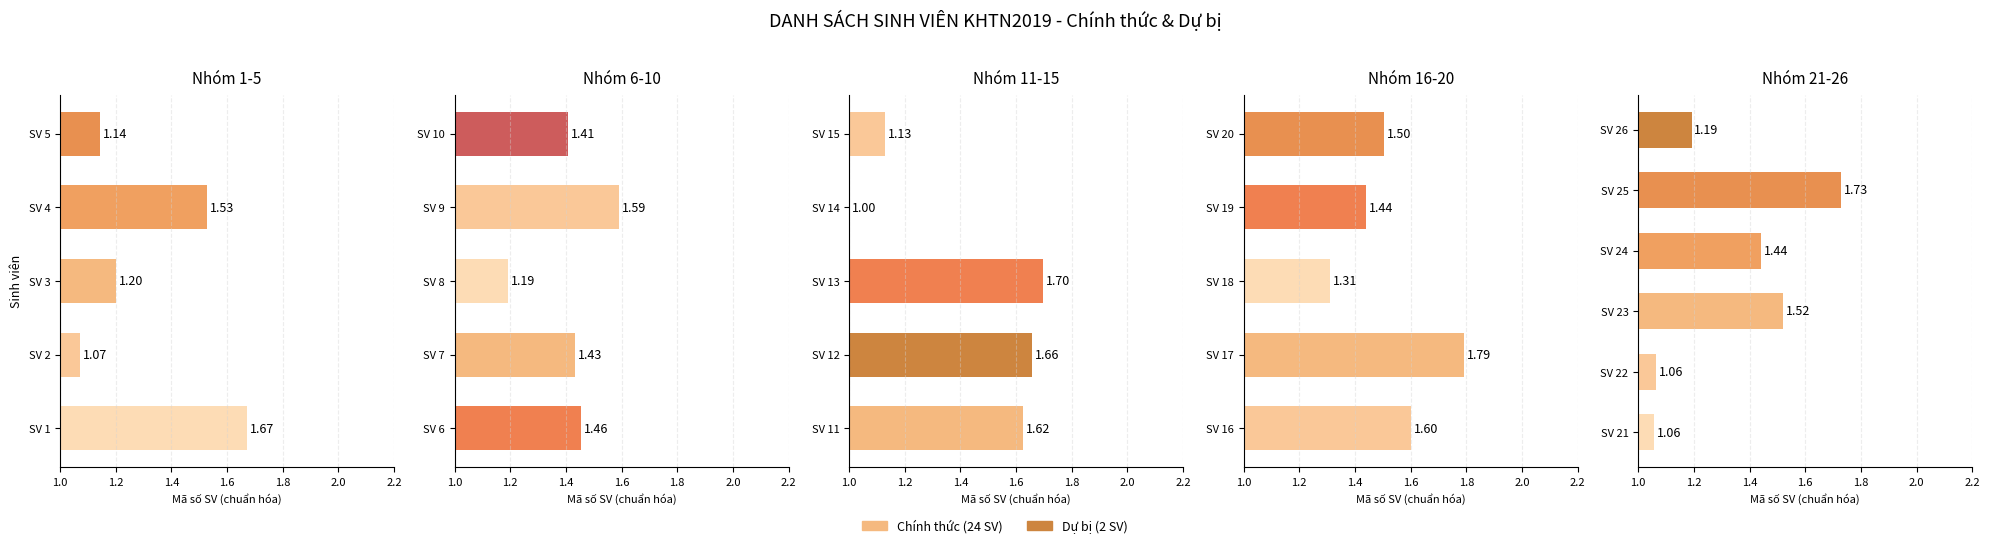

What position from the right is 1.0?

6